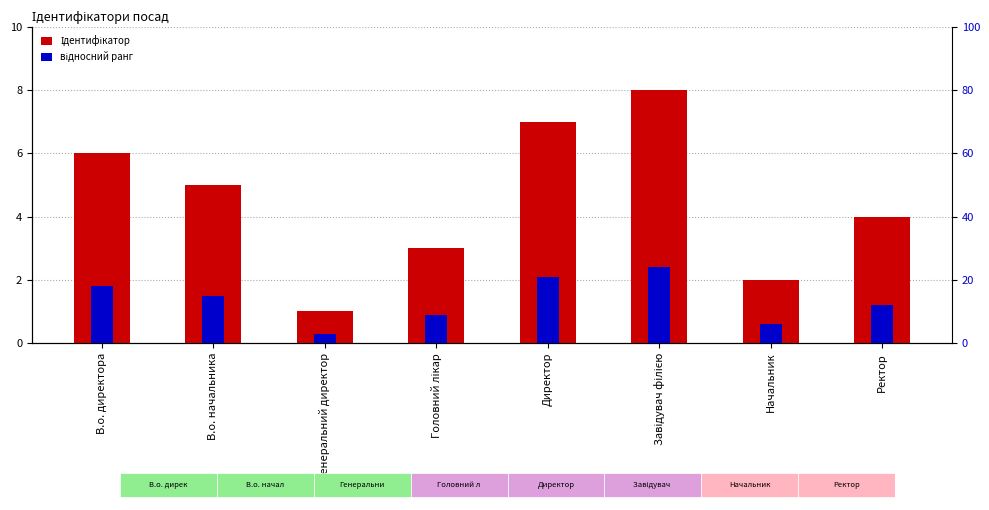

Reading right to left, what are all the values shown in this chart?

Ідентифікатор: 4.0	2.0	8.0	7.0	3.0	1.0	5.0	6.0
відносний ранг: 1.2	0.6	2.4	2.1	0.9	0.3	1.5	1.8